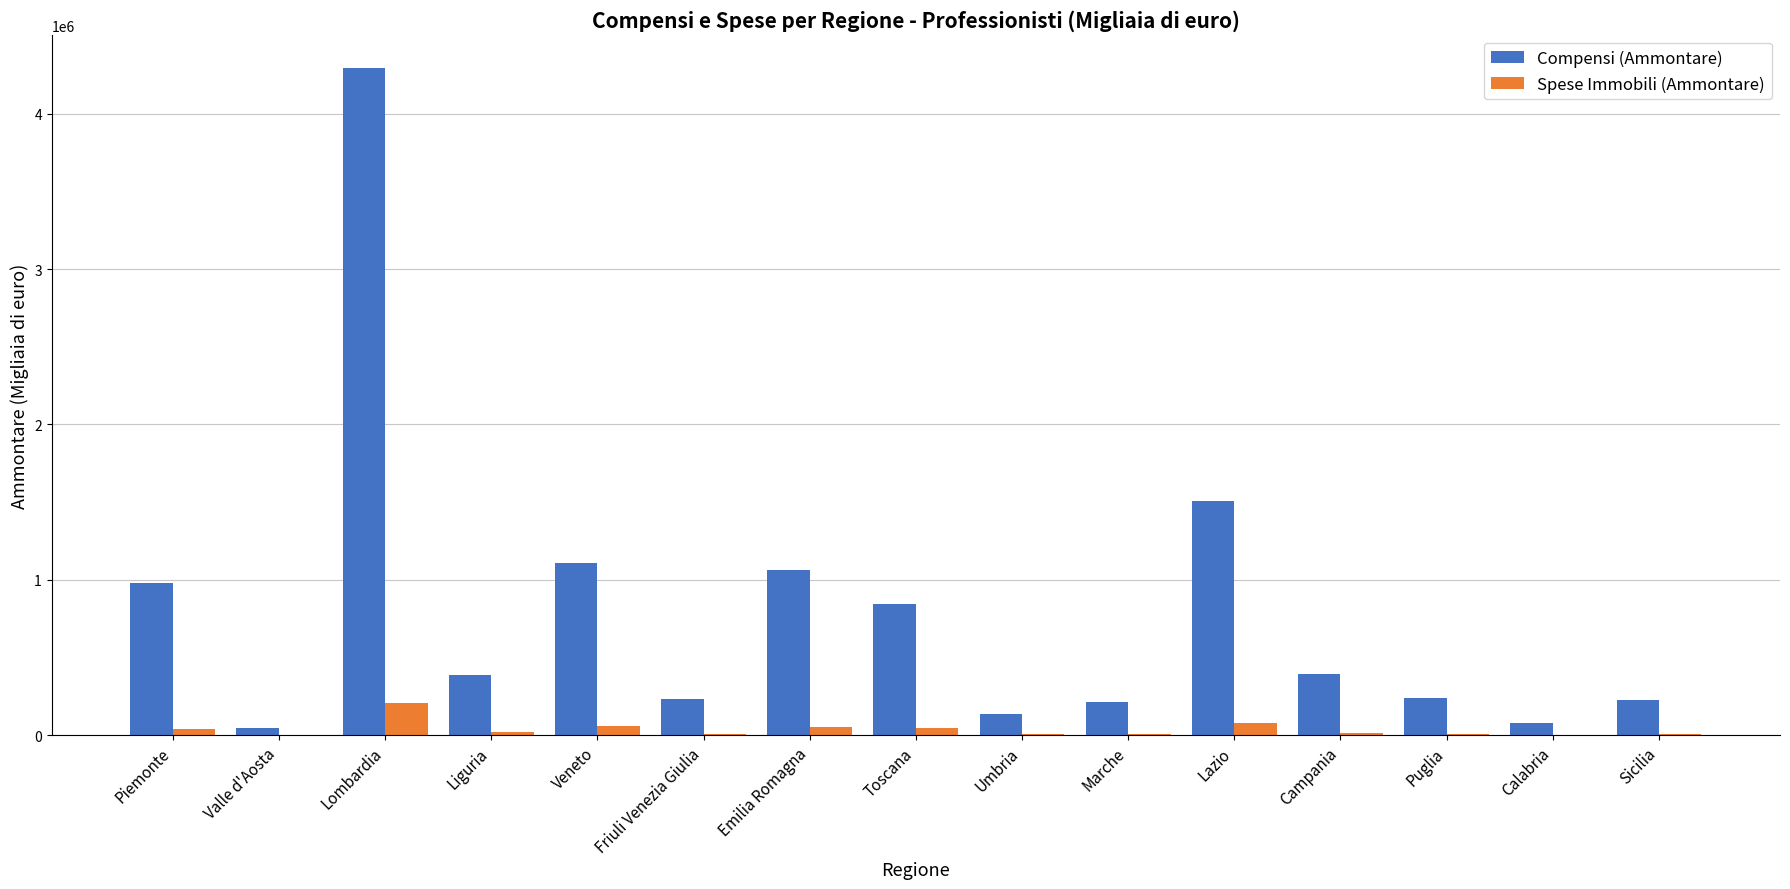

Are the bars horizontal?

No